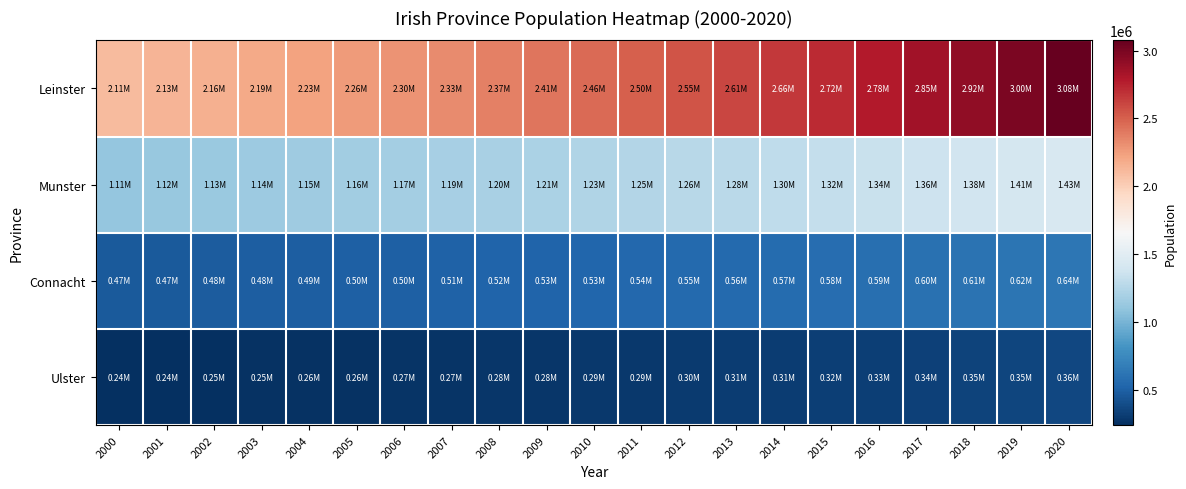

At how many categories does at least one series exceed 1480397?

21